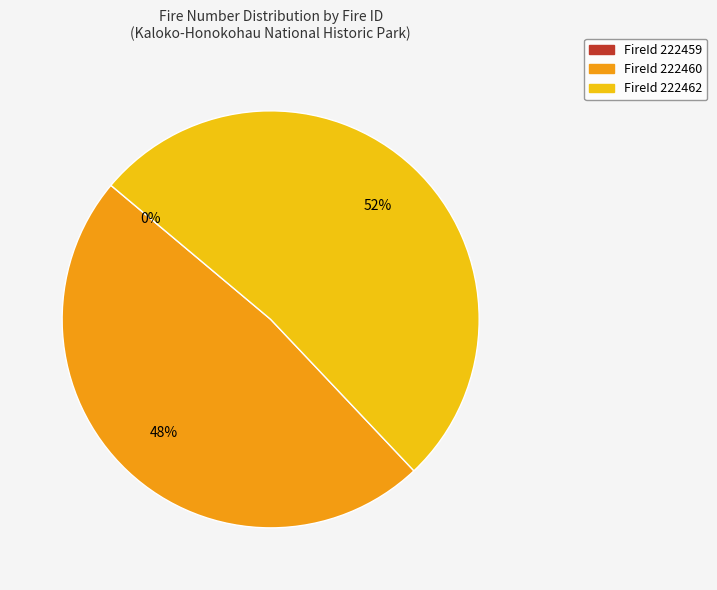

To the nearest percent, what is the difference between the largest and smallest slice percentages?

52%